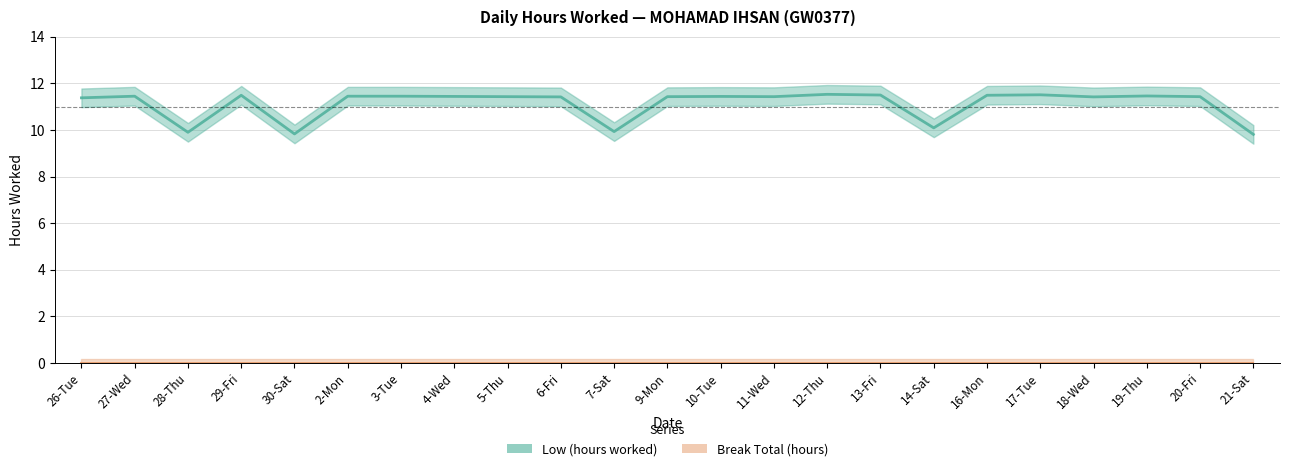

What is the label of the 12th point from the right?

9-Mon